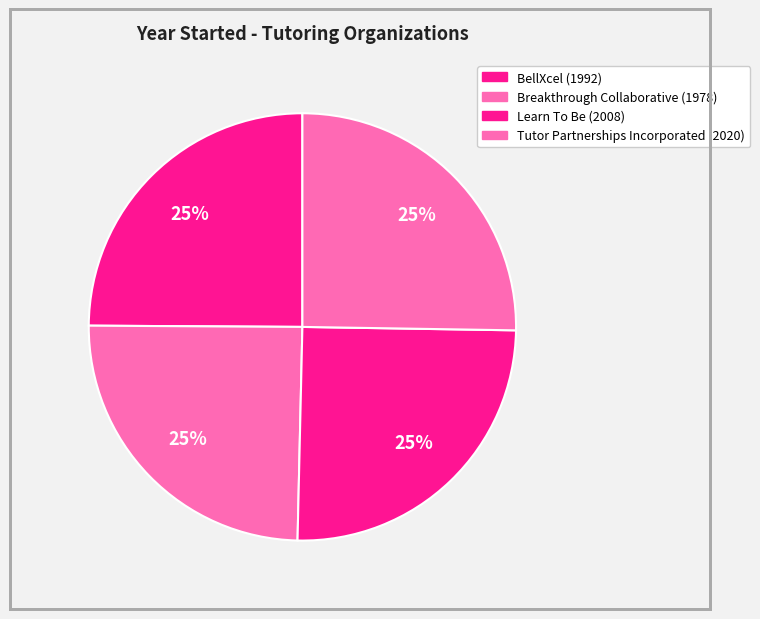

Combined, what portion of the pie is Tutor Partnerships Incorporated and BellXcel?

50.2%